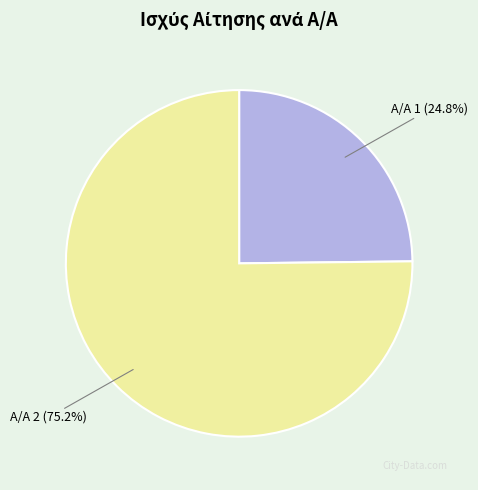

How many segments does this pie chart have?

2